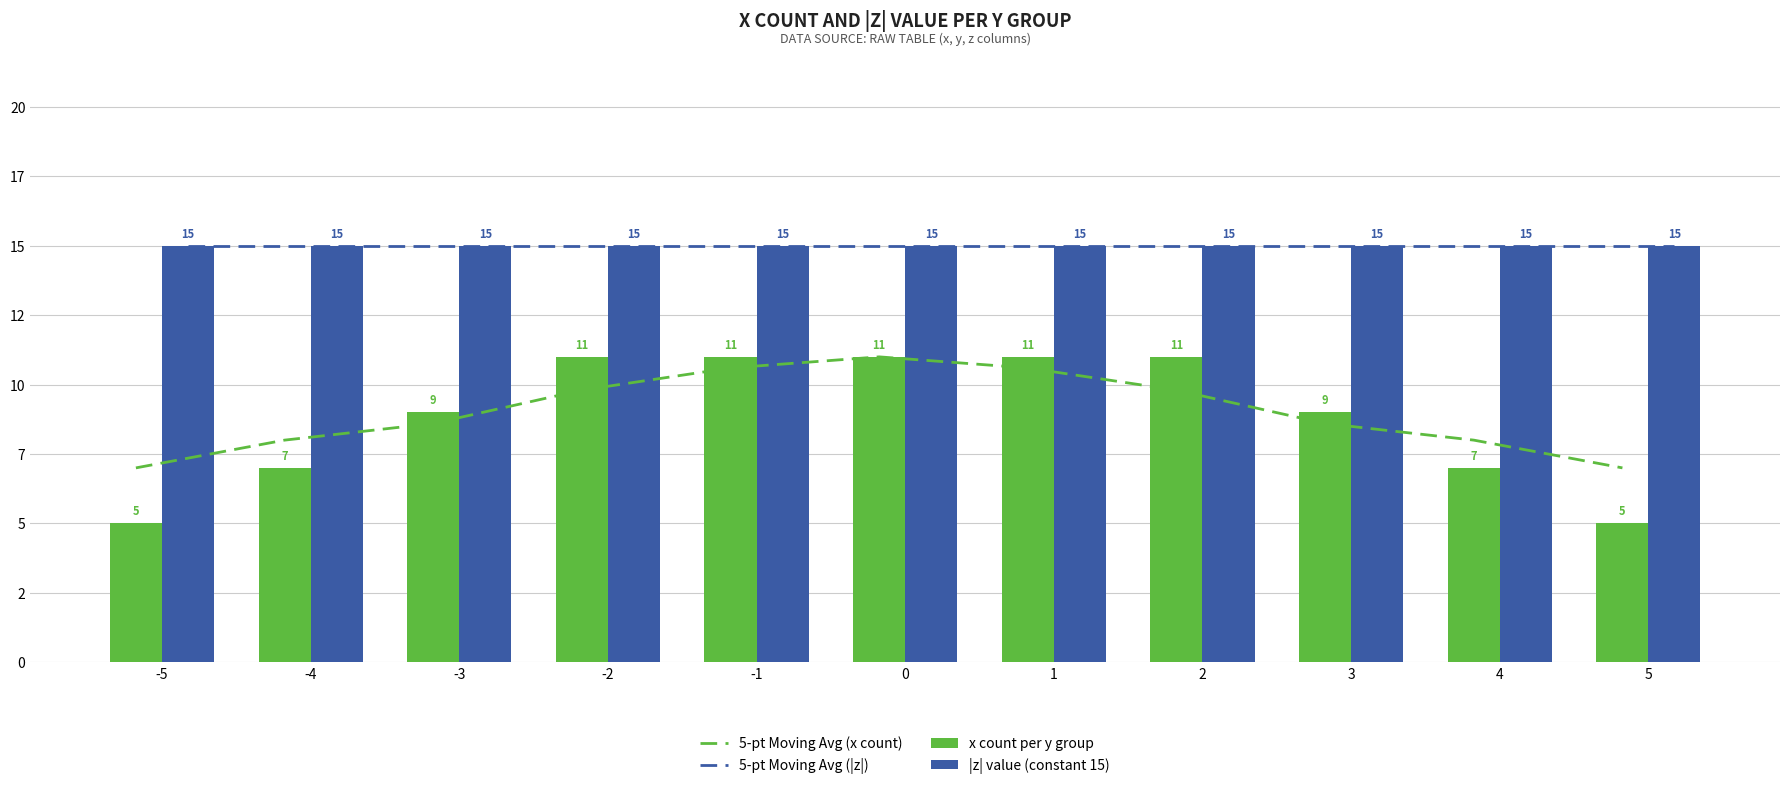

Read the 5-pt Moving Avg (|z|) value at -5.

15.0